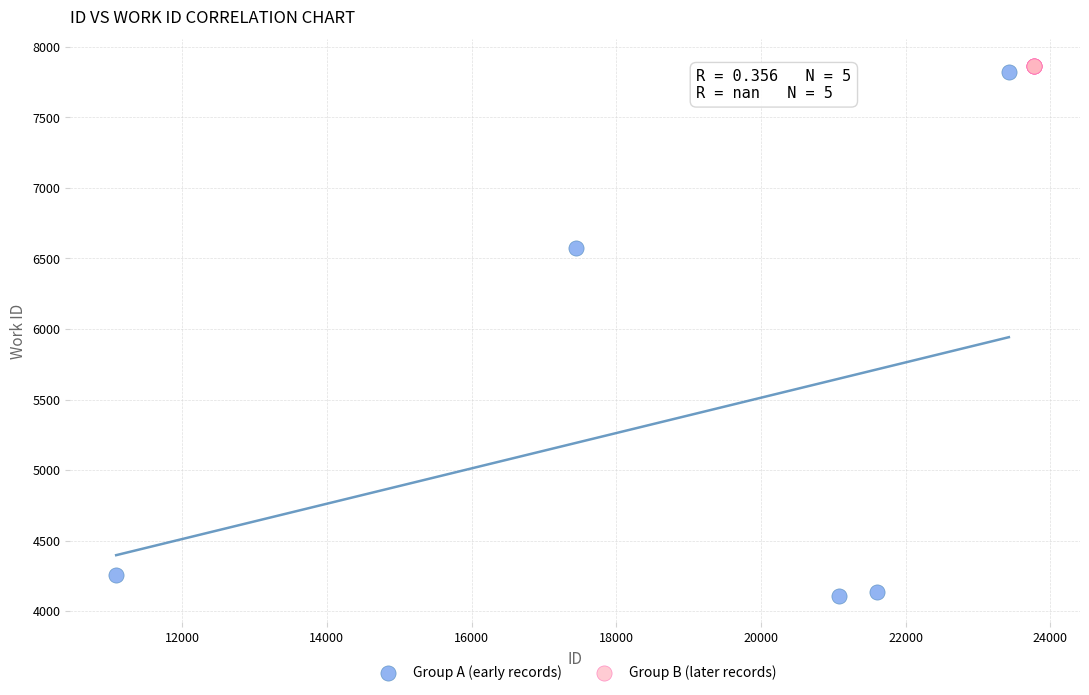

What are all the series names shown in the legend?

Group A (early records), Group B (later records)